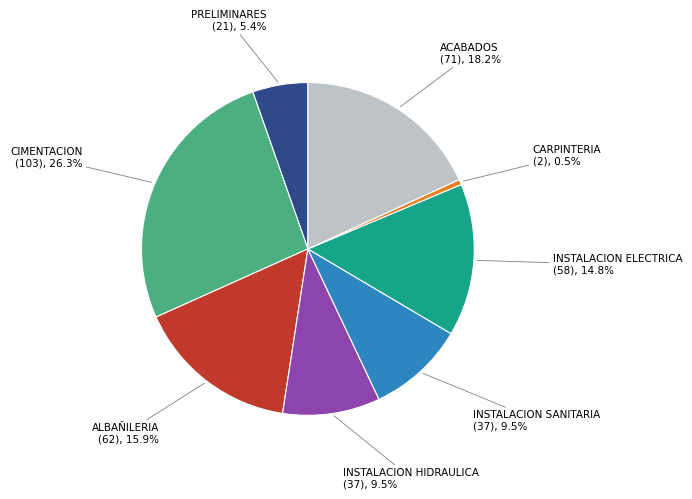

The CIMENTACION slice represents 38% of the pie. True or false?

False